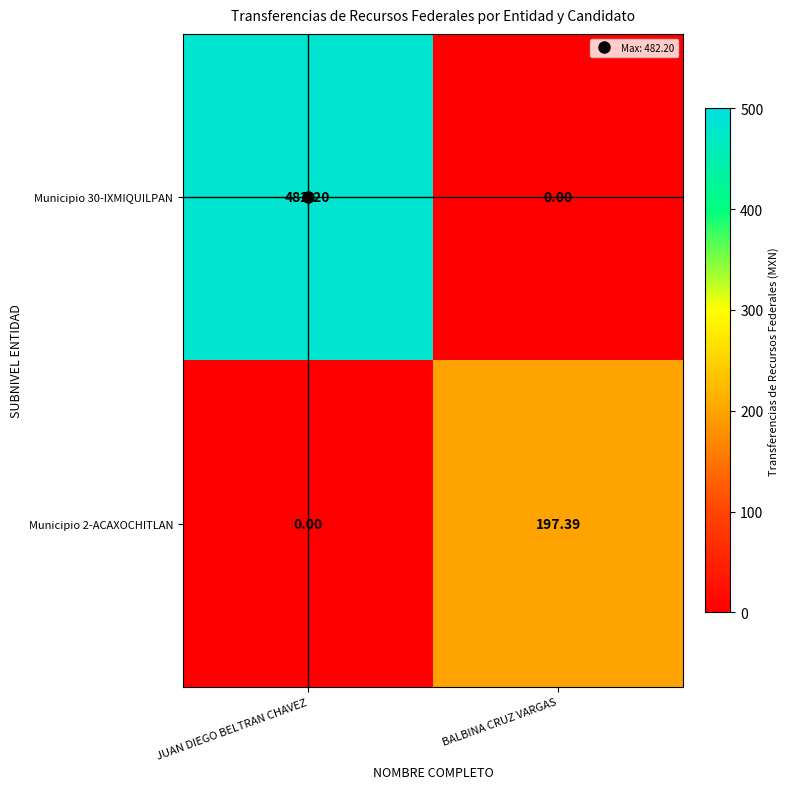

At which label does Municipio 30-IXMIQUILPAN first exceed 482?

JUAN DIEGO BELTRAN CHAVEZ